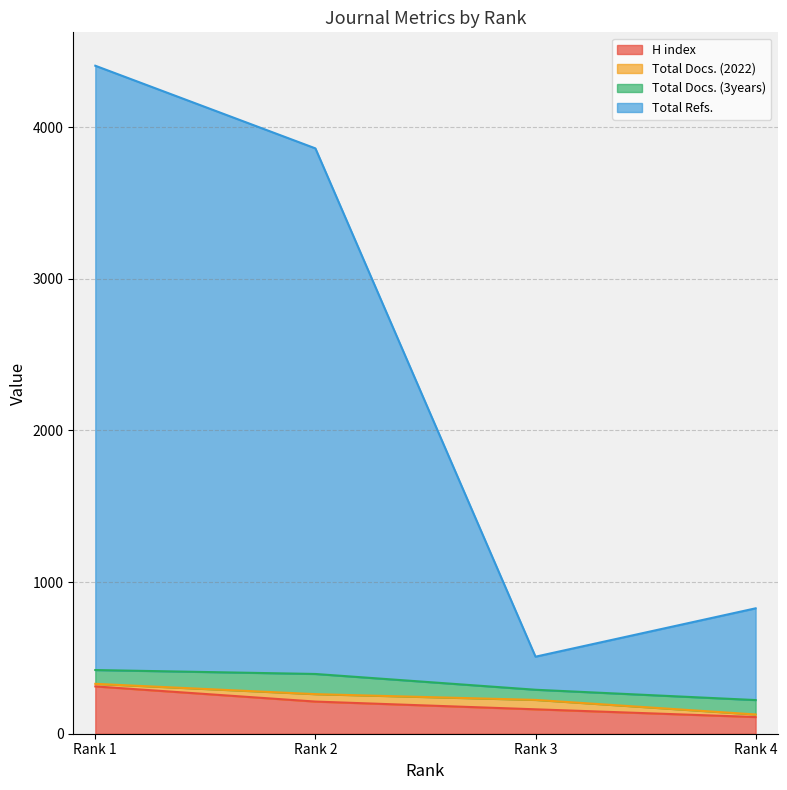

What is the highest value of the H index series?

312